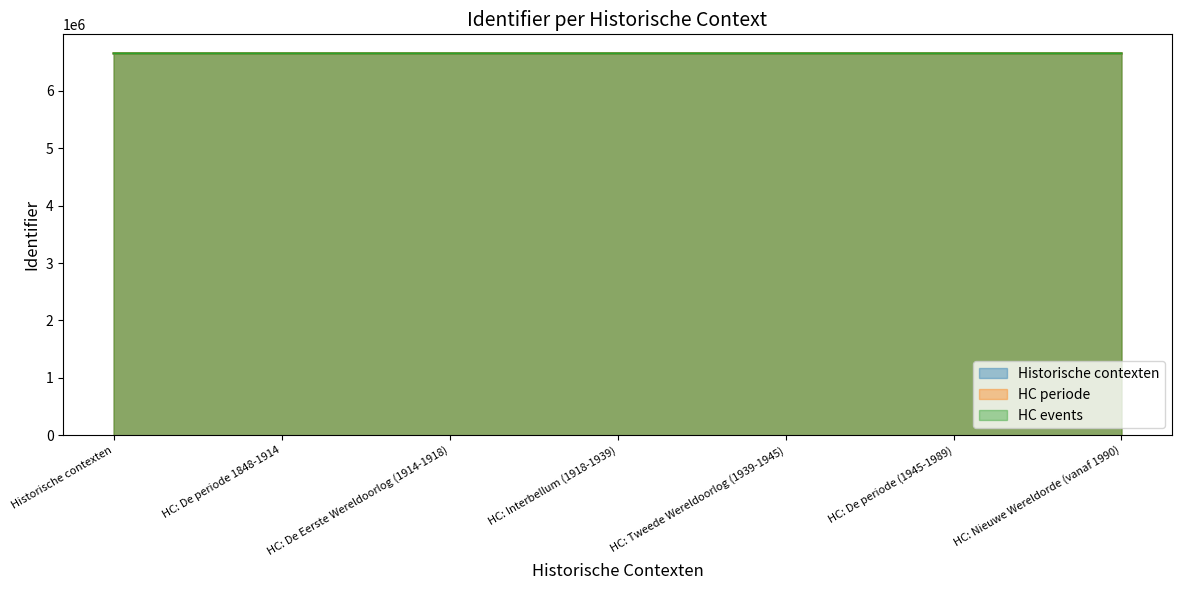

What is the label of the 3rd point from the right?

HC: Tweede Wereldoorlog (1939-1945)